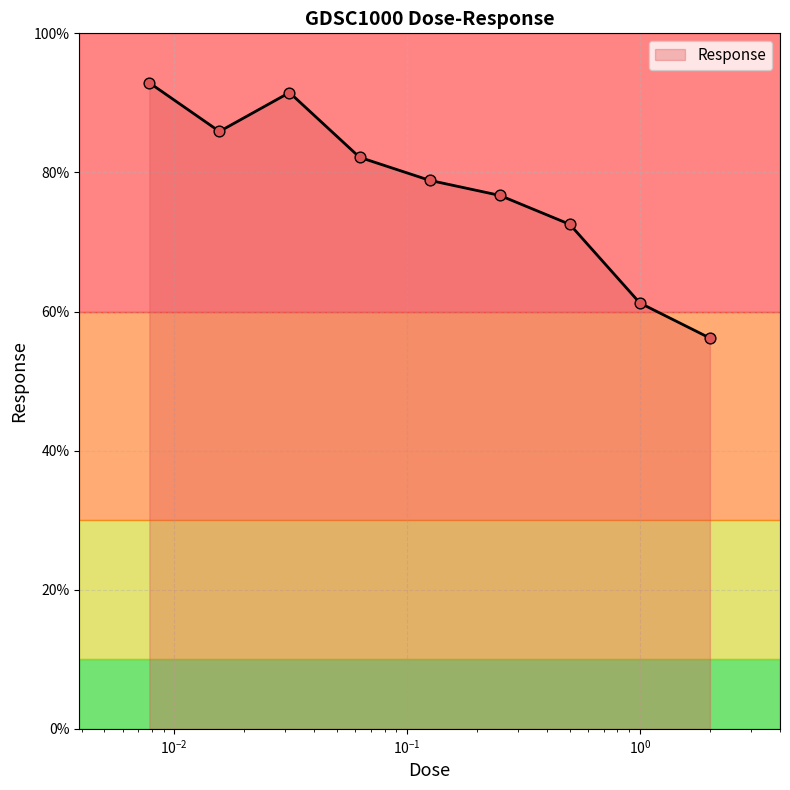

What is the difference between the maximum and minimum values?

36.7